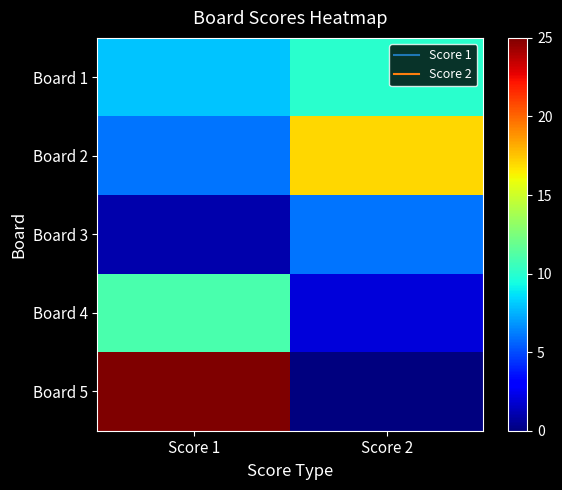

What is the total value across all series at Score 1?

51